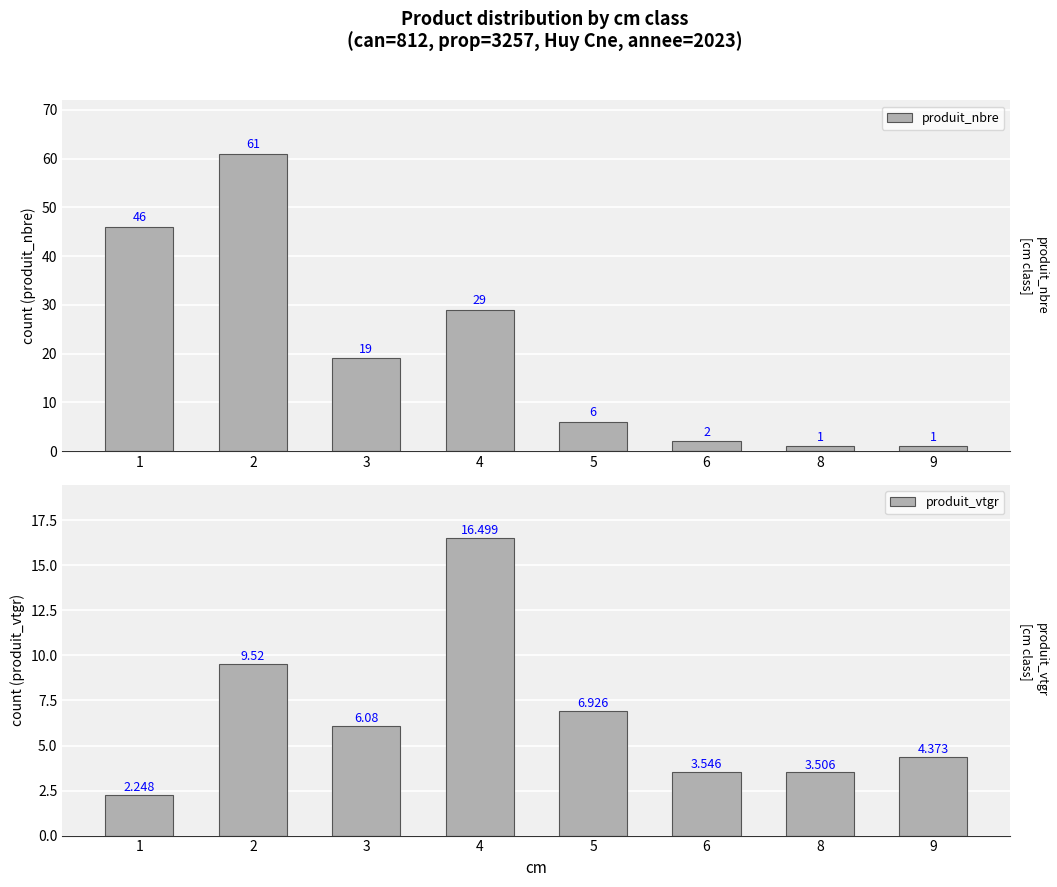

What is the sum of the produit_nbre values at 6 and 3?

21